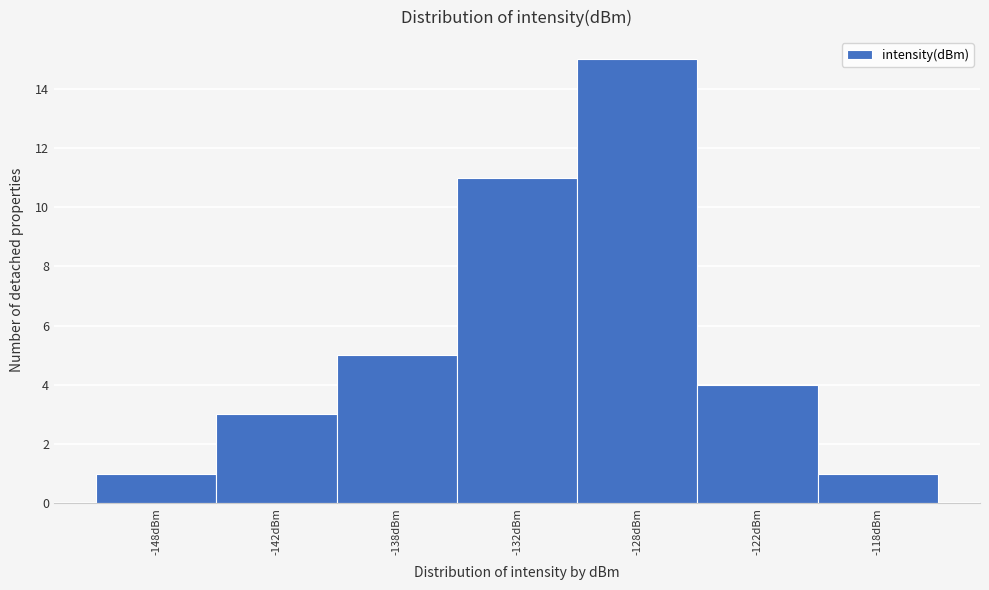

Reading right to left, transcribe all the data shown in this chart.

1	4	15	11	5	3	1